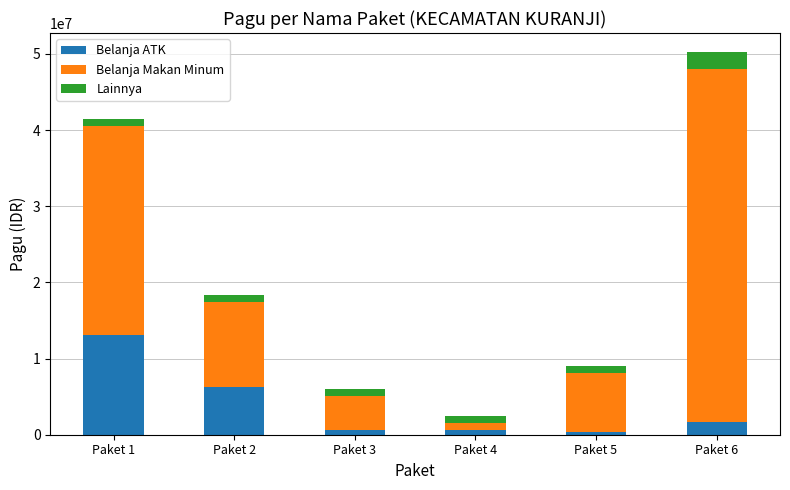

At which category is the sum across all series the highest?

Paket 6